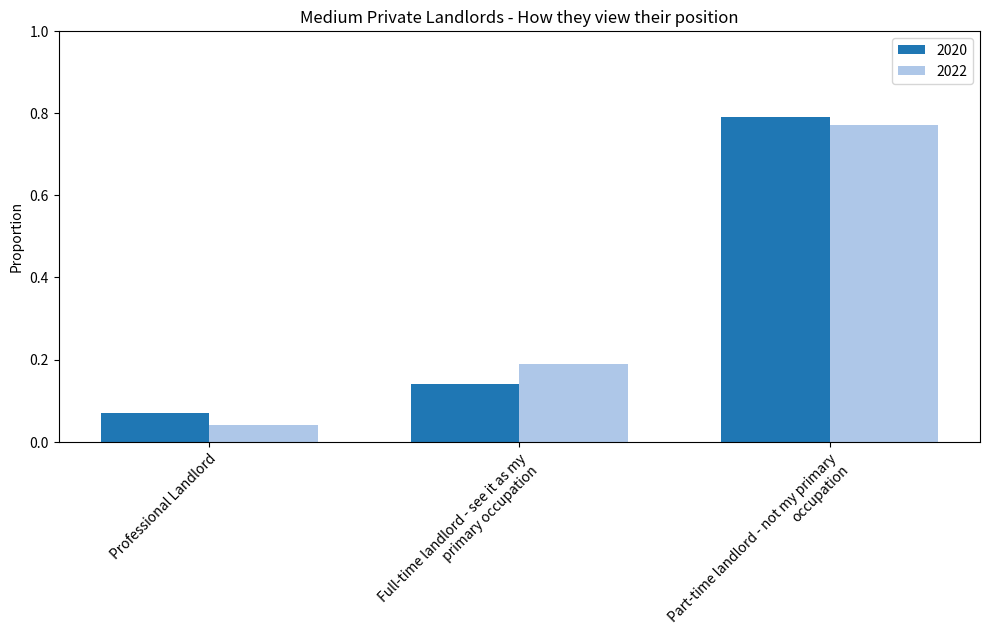

Is the value of 2022 at Professional Landlord greater than the value of 2020 at Part-time landlord - not my primary occupation?

No